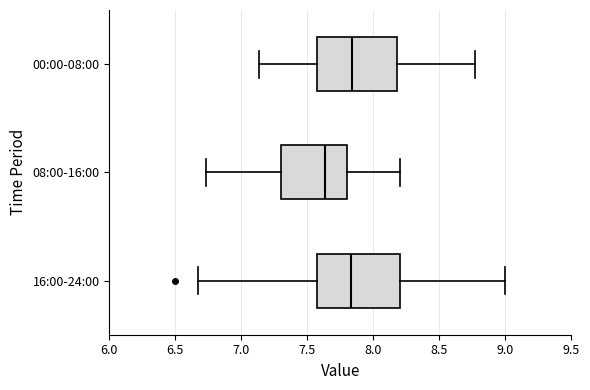

Reading bottom to top, read every box against the x-axis: the position of its median line, the range the box covers, and the ends of its whiskers. The values are not printed on the chart, so give them approximately, as read against the axis.

16:00-24:00: median 7.85, box 7.55 to 8.20, whiskers 6.65 to 9.00
08:00-16:00: median 7.65, box 7.30 to 7.80, whiskers 6.75 to 8.20
00:00-08:00: median 7.85, box 7.55 to 8.20, whiskers 7.15 to 8.75